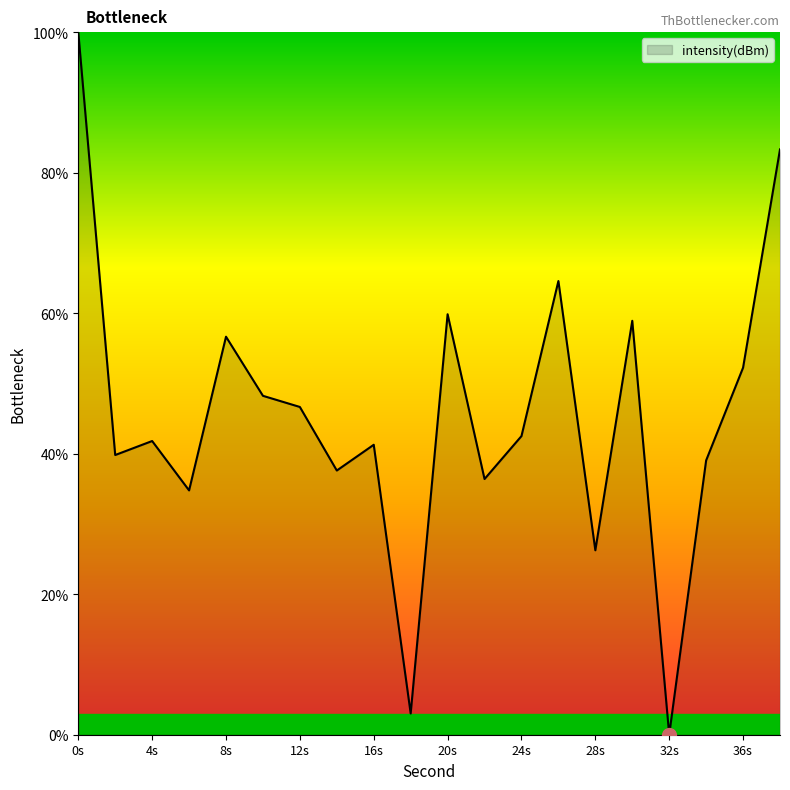

What is the greatest value displayed?

100.0